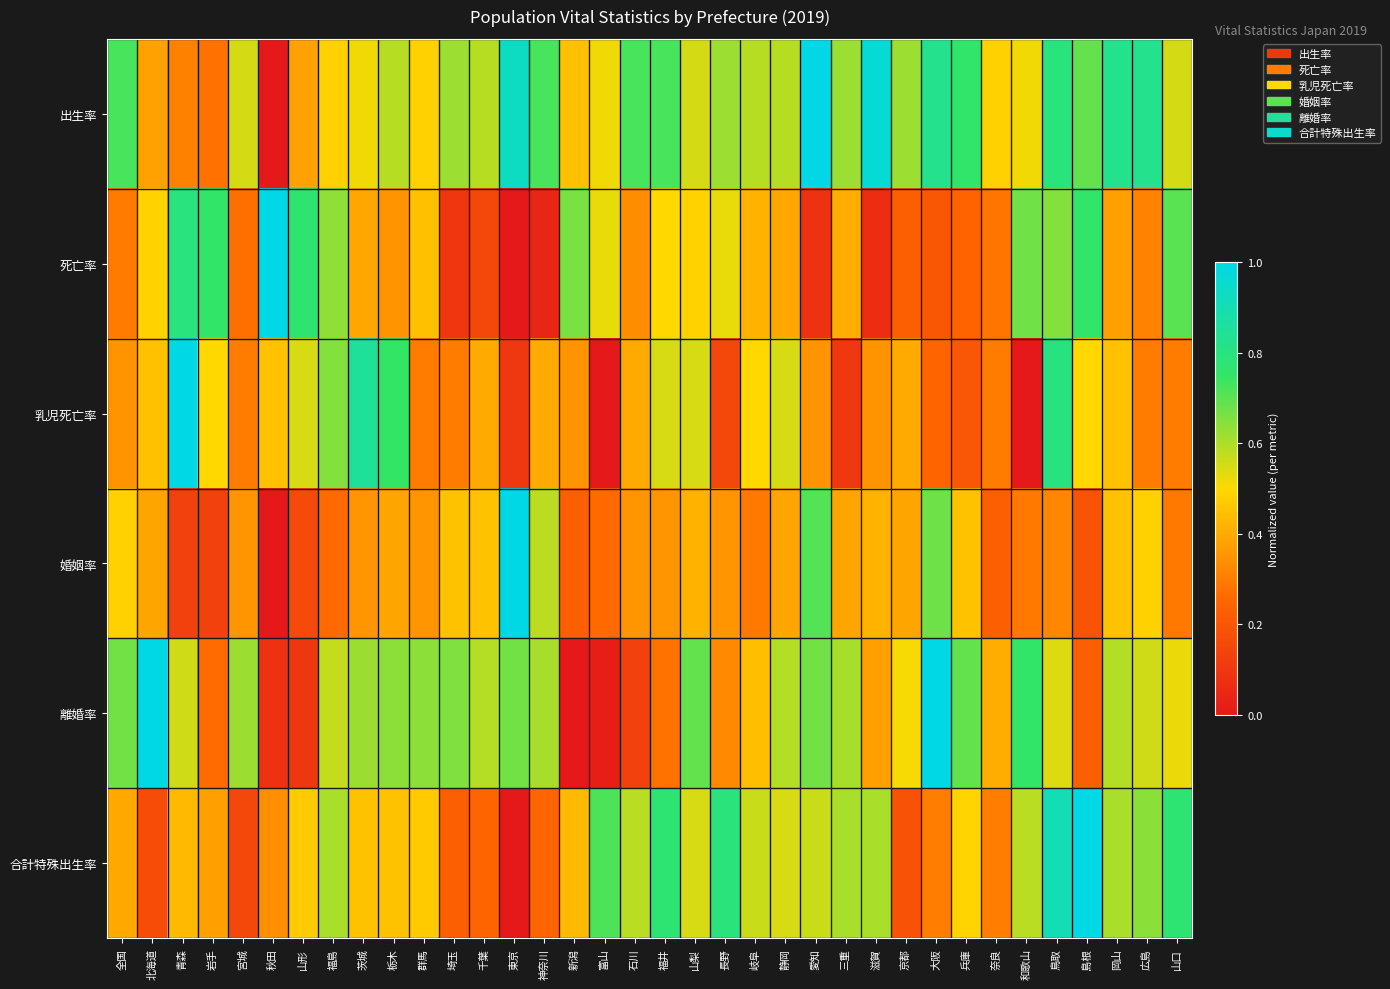

Reading right to left, list all the values displayed in this chart.

出生率: 山口=0.6	広島=0.8	岡山=0.8	島根=0.7	鳥取=0.8	和歌山=0.5	奈良=0.5	兵庫=0.8	大阪=0.8	京都=0.6	滋賀=1.0	三重=0.6	愛知=1.0	静岡=0.6	岐阜=0.6	長野=0.6	山梨=0.6	福井=0.7	石川=0.7	富山=0.5	新潟=0.4	神奈川=0.7	東京=0.9	千葉=0.6	埼玉=0.6	群馬=0.5	栃木=0.6	茨城=0.5	福島=0.5	山形=0.4	秋田=0.0	宮城=0.6	岩手=0.3	青森=0.3	北海道=0.4	全国=0.7
死亡率: 山口=0.7	広島=0.3	岡山=0.4	島根=0.8	鳥取=0.6	和歌山=0.7	奈良=0.3	兵庫=0.2	大阪=0.2	京都=0.2	滋賀=0.1	三重=0.4	愛知=0.1	静岡=0.4	岐阜=0.4	長野=0.5	山梨=0.5	福井=0.5	石川=0.3	富山=0.5	新潟=0.7	神奈川=0.0	東京=0.0	千葉=0.1	埼玉=0.1	群馬=0.4	栃木=0.4	茨城=0.4	福島=0.6	山形=0.8	秋田=1.0	宮城=0.3	岩手=0.8	青森=0.8	北海道=0.5	全国=0.3
乳児死亡率: 山口=0.3	広島=0.3	岡山=0.4	島根=0.5	鳥取=0.8	和歌山=0.0	奈良=0.3	兵庫=0.2	大阪=0.2	京都=0.4	滋賀=0.3	三重=0.1	愛知=0.3	静岡=0.5	岐阜=0.5	長野=0.1	山梨=0.5	福井=0.5	石川=0.4	富山=0.0	新潟=0.3	神奈川=0.4	東京=0.1	千葉=0.4	埼玉=0.3	群馬=0.3	栃木=0.7	茨城=0.8	福島=0.6	山形=0.5	秋田=0.4	宮城=0.3	岩手=0.5	青森=1.0	北海道=0.4	全国=0.3
婚姻率: 山口=0.3	広島=0.5	岡山=0.5	島根=0.2	鳥取=0.3	和歌山=0.3	奈良=0.2	兵庫=0.5	大阪=0.7	京都=0.4	滋賀=0.4	三重=0.4	愛知=0.7	静岡=0.4	岐阜=0.3	長野=0.4	山梨=0.4	福井=0.4	石川=0.4	富山=0.3	新潟=0.2	神奈川=0.6	東京=1.0	千葉=0.5	埼玉=0.5	群馬=0.4	栃木=0.4	茨城=0.4	福島=0.3	山形=0.2	秋田=0.0	宮城=0.4	岩手=0.1	青森=0.1	北海道=0.4	全国=0.5
離婚率: 山口=0.5	広島=0.6	岡山=0.6	島根=0.2	鳥取=0.5	和歌山=0.8	奈良=0.4	兵庫=0.7	大阪=1.0	京都=0.5	滋賀=0.4	三重=0.6	愛知=0.7	静岡=0.6	岐阜=0.4	長野=0.3	山梨=0.7	福井=0.3	石川=0.1	富山=0.0	新潟=0.0	神奈川=0.6	東京=0.7	千葉=0.6	埼玉=0.7	群馬=0.6	栃木=0.6	茨城=0.6	福島=0.6	山形=0.1	秋田=0.1	宮城=0.6	岩手=0.3	青森=0.6	北海道=1.0	全国=0.7
合計特殊出生率: 山口=0.8	広島=0.6	岡山=0.6	島根=1.0	鳥取=0.9	和歌山=0.6	奈良=0.3	兵庫=0.5	大阪=0.3	京都=0.2	滋賀=0.6	三重=0.6	愛知=0.6	静岡=0.5	岐阜=0.6	長野=0.8	山梨=0.5	福井=0.8	石川=0.6	富山=0.7	新潟=0.4	神奈川=0.2	東京=0.0	千葉=0.2	埼玉=0.2	群馬=0.5	栃木=0.5	茨城=0.5	福島=0.6	山形=0.5	秋田=0.3	宮城=0.2	岩手=0.4	青森=0.4	北海道=0.2	全国=0.4